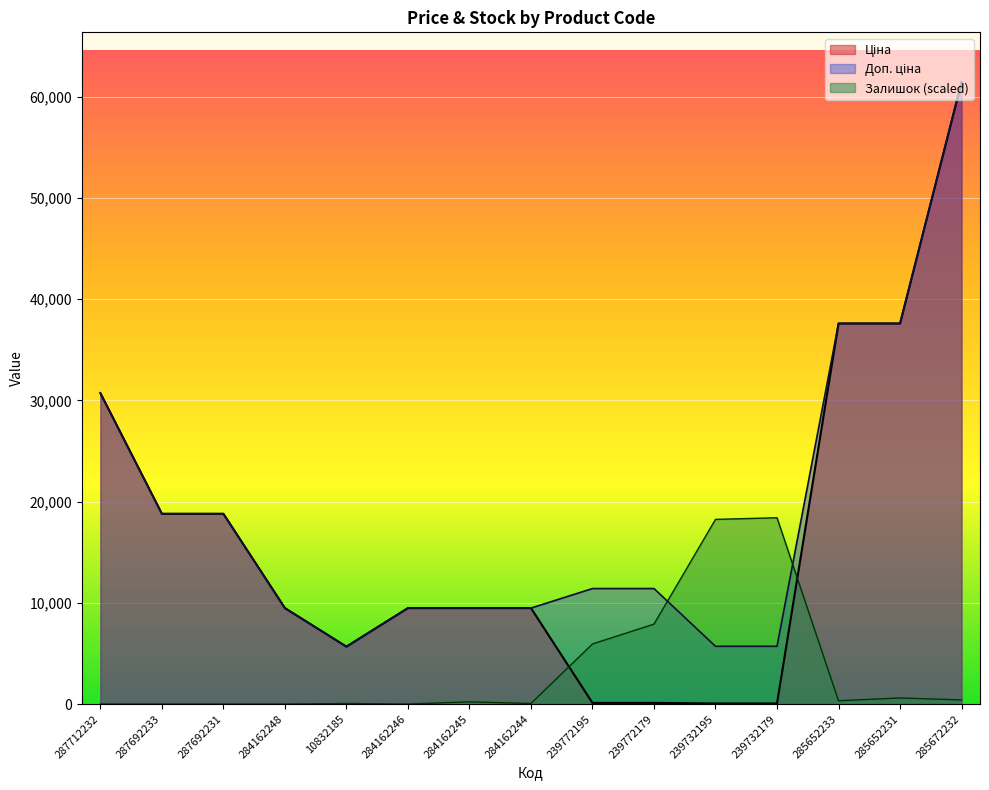

Where do Залишок and Доп. ціна first cross each other?

239772179 and 239732195